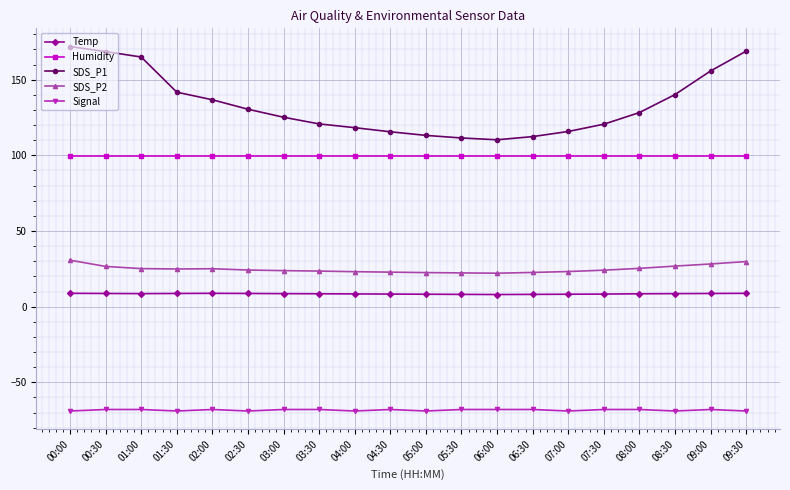

What position from the right is 00:30?

19